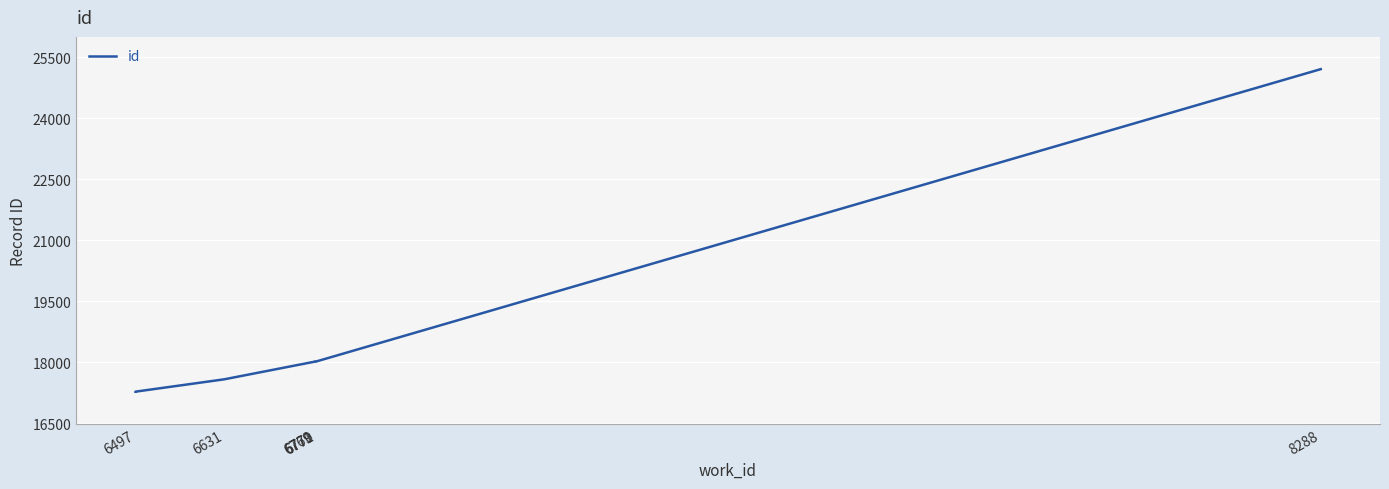

Reading left to right, transcribe all the data shown in this chart.

17278	17279	17582	18020	18021	18022	18023	18024	18025	25207